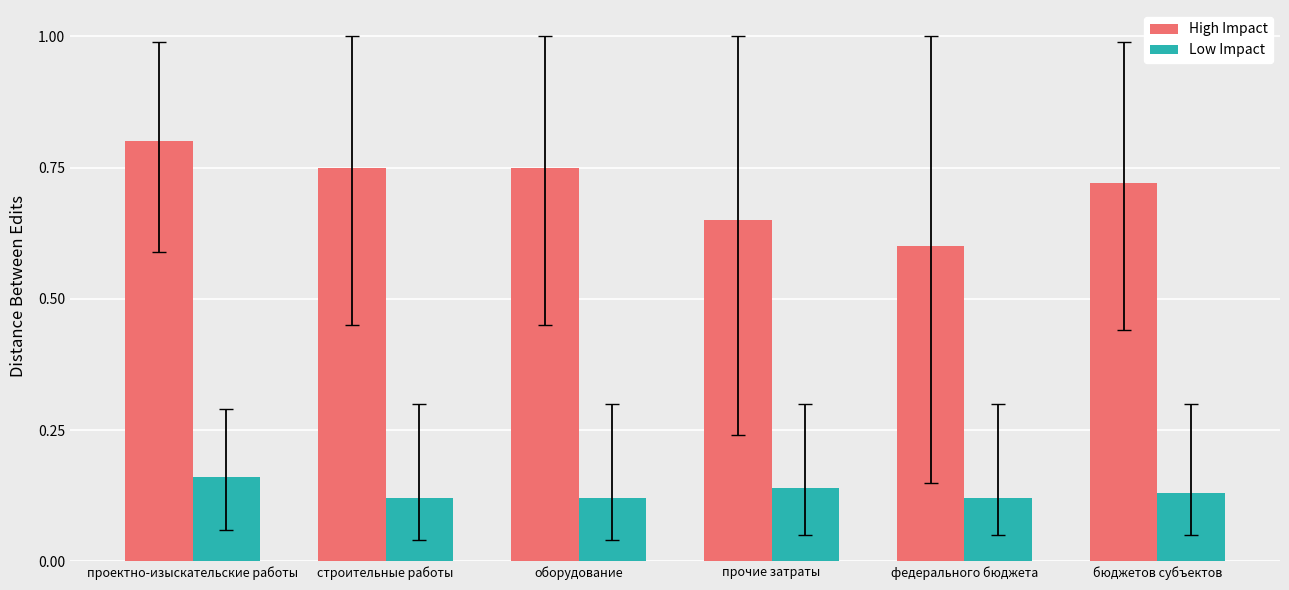

Which series has the widest spread of values?

High Impact